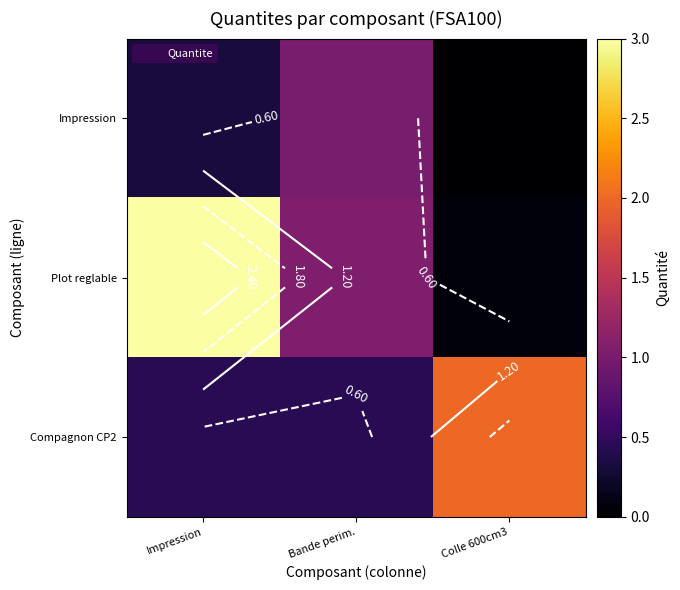

Between Colle 600cm3 and Bande perim., which is larger?

Bande perim.